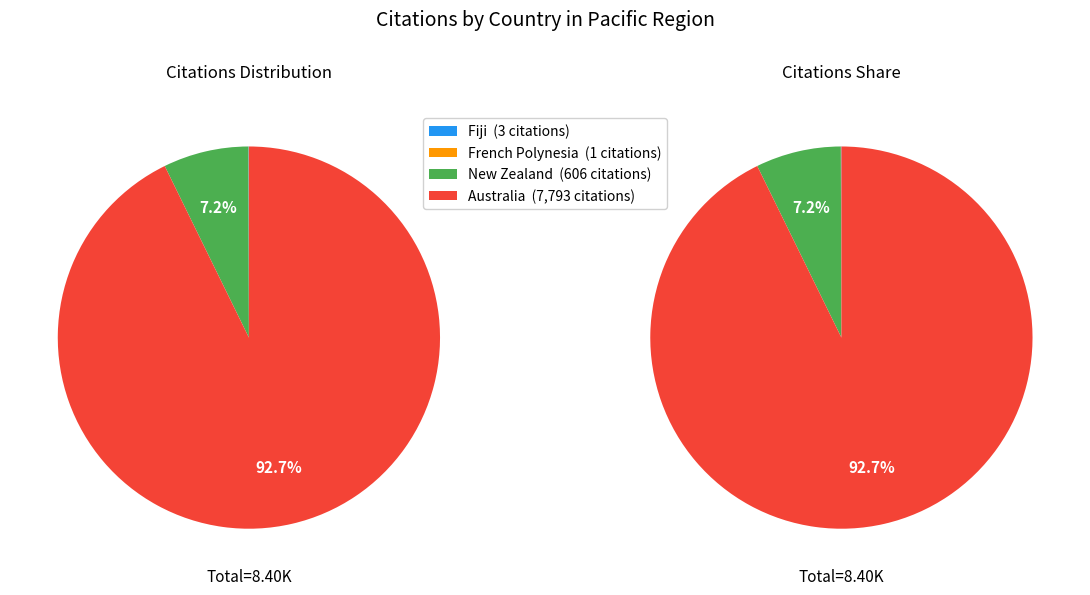

Rank the categories by value from highest to lowest.

Australia, New Zealand, Fiji, French Polynesia